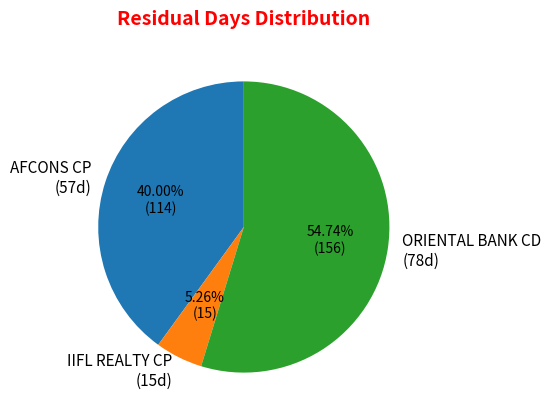

Rank the categories by value from highest to lowest.

ORIENTAL BANK CD (78d), AFCONS CP (57d), IIFL REALTY CP (15d)